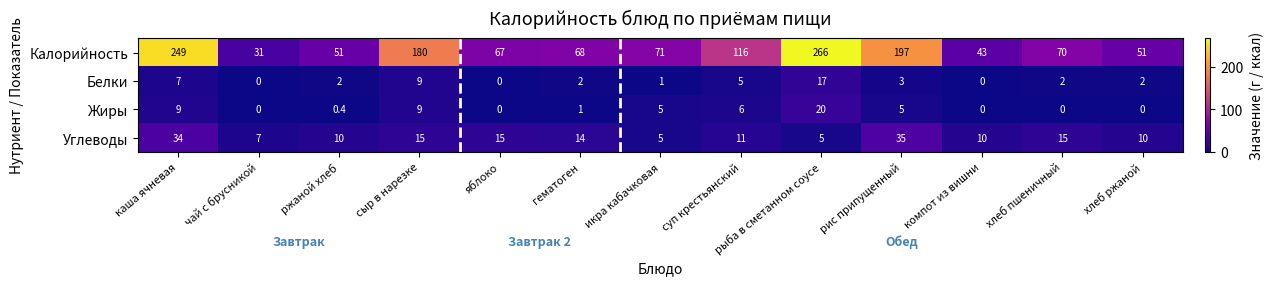

Which label corresponds to the largest value in the chart?

рыба в сметанном соусе